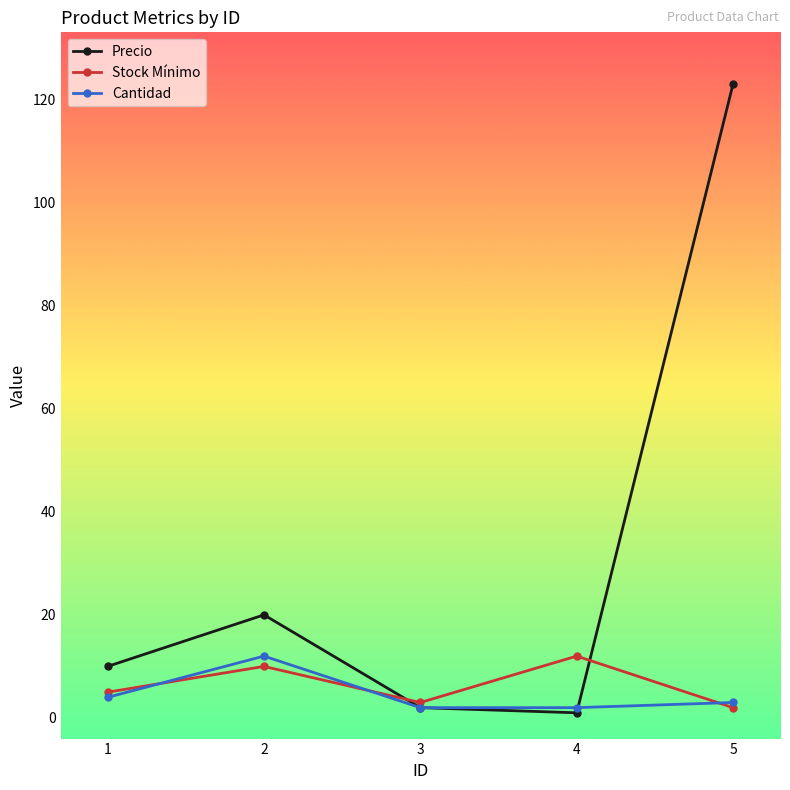

Is the value of Precio at 2 greater than the value of Cantidad at 1?

Yes